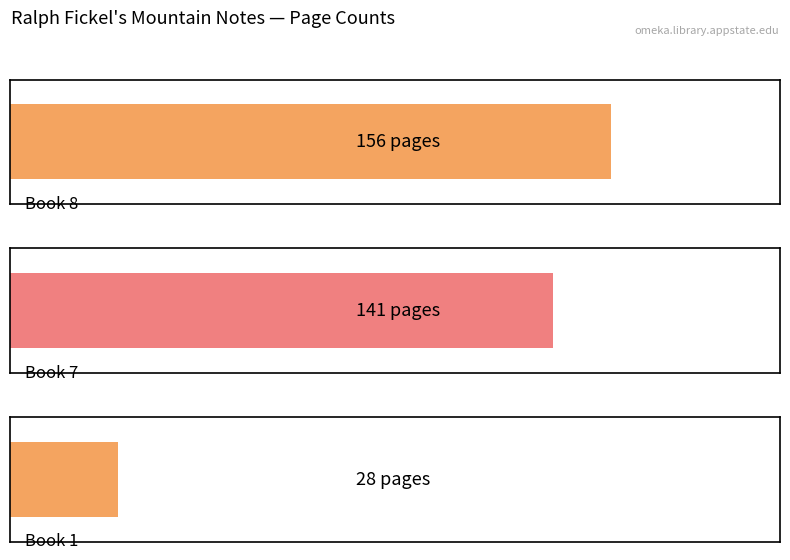

At which category does the chart reach its peak across all series?

Book 8